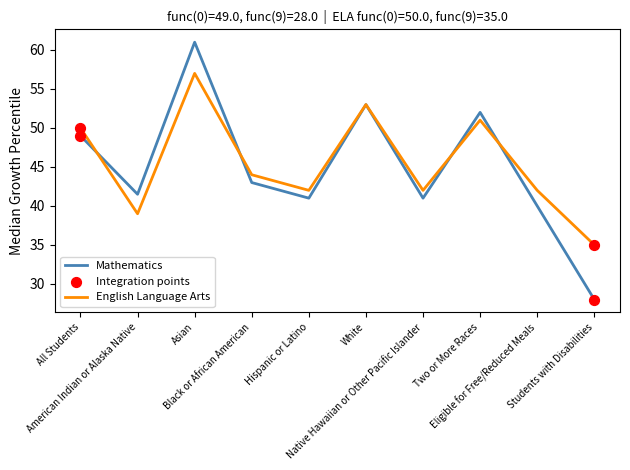

At how many categories does at least one series exceed 37?

9